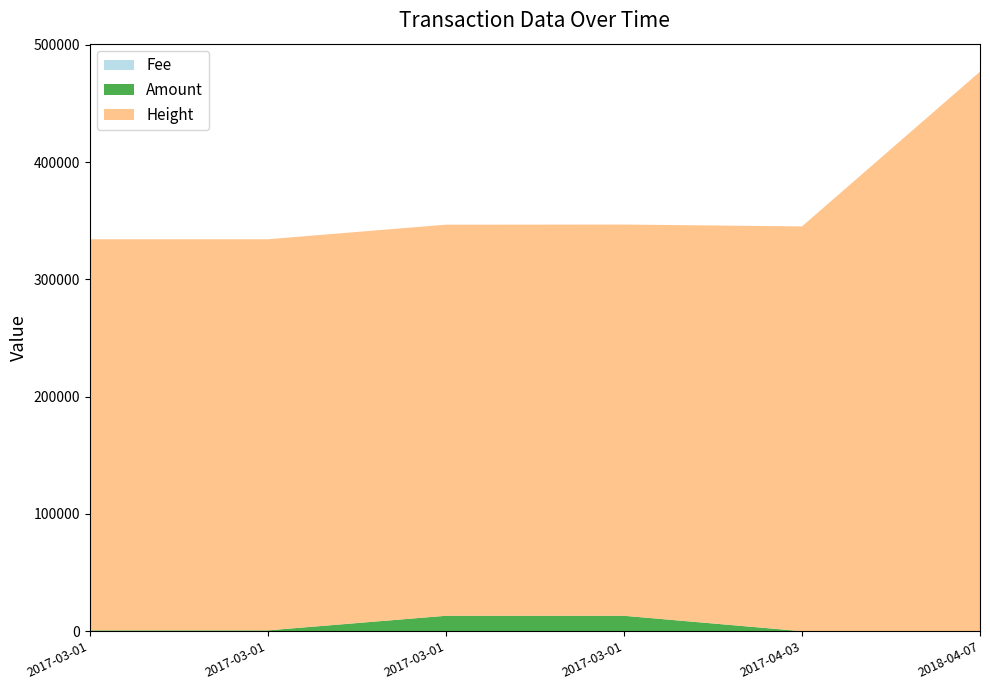

Reading right to left, list all the values displayed in this chart.

Amount: 1.0	2.0	13123.2	13124.2	695.0	696.0
Fee: 1.0	1.0	1.0	1.0	1.0	1.0
Height: 477065.0	345112.0	333580.0	333471.0	333466.0	333459.0